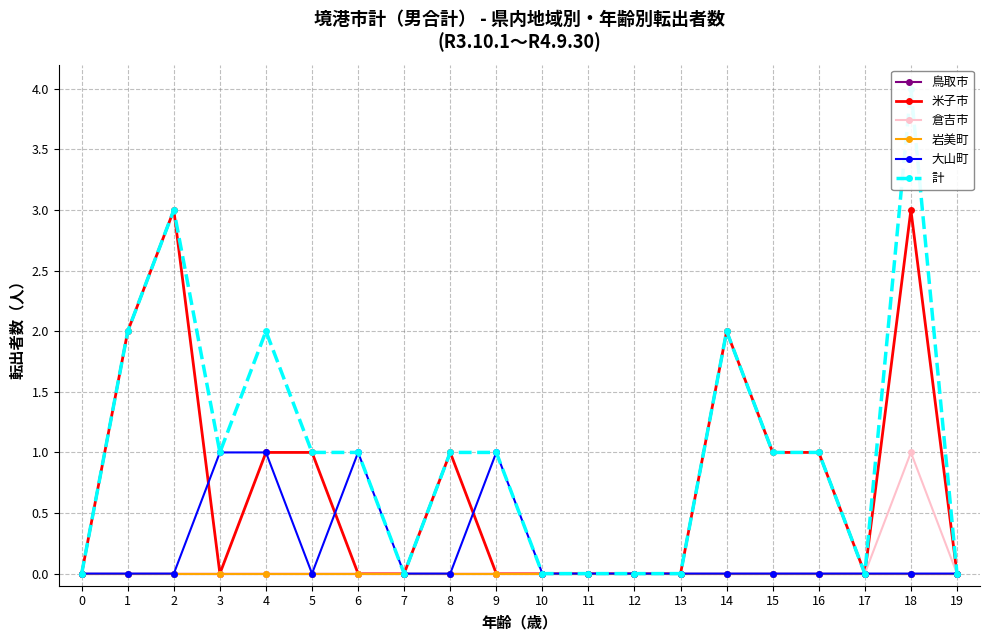

Reading left to right, extract all data points from this chart.

鳥取市: 0=0	1=0	2=0	3=0	4=0	5=0	6=0	7=0	8=0	9=0	10=0	11=0	12=0	13=0	14=0	15=0	16=0	17=0	18=0	19=0
米子市: 0=0	1=2	2=3	3=0	4=1	5=1	6=0	7=0	8=1	9=0	10=0	11=0	12=0	13=0	14=2	15=1	16=1	17=0	18=3	19=0
倉吉市: 0=0	1=0	2=0	3=0	4=0	5=0	6=0	7=0	8=0	9=0	10=0	11=0	12=0	13=0	14=0	15=0	16=0	17=0	18=1	19=0
岩美町: 0=0	1=0	2=0	3=0	4=0	5=0	6=0	7=0	8=0	9=0	10=0	11=0	12=0	13=0	14=0	15=0	16=0	17=0	18=0	19=0
大山町: 0=0	1=0	2=0	3=1	4=1	5=0	6=1	7=0	8=0	9=1	10=0	11=0	12=0	13=0	14=0	15=0	16=0	17=0	18=0	19=0
計: 0=0	1=2	2=3	3=1	4=2	5=1	6=1	7=0	8=1	9=1	10=0	11=0	12=0	13=0	14=2	15=1	16=1	17=0	18=4	19=0